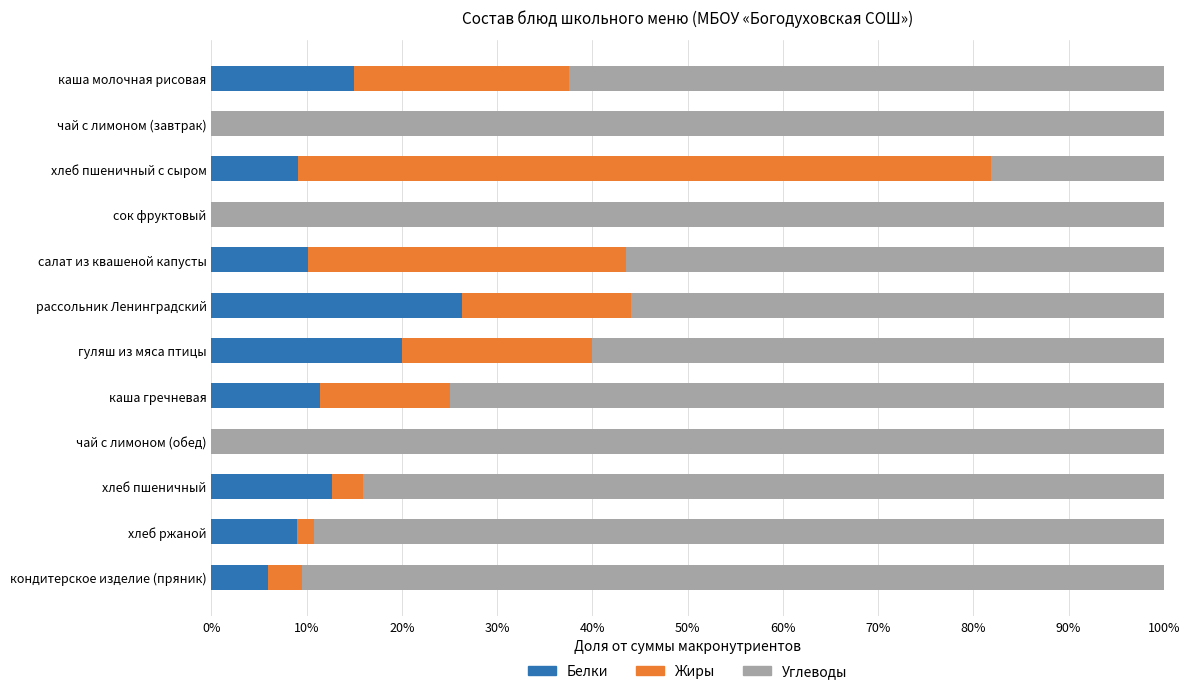

The Белки series shows 9.1 at хлеб пшеничный с сыром. True or false?

True